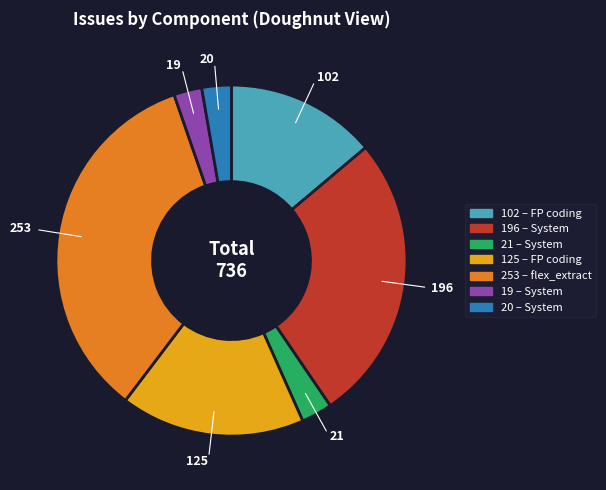

Is there any slice that represents more than half of the pie?

No